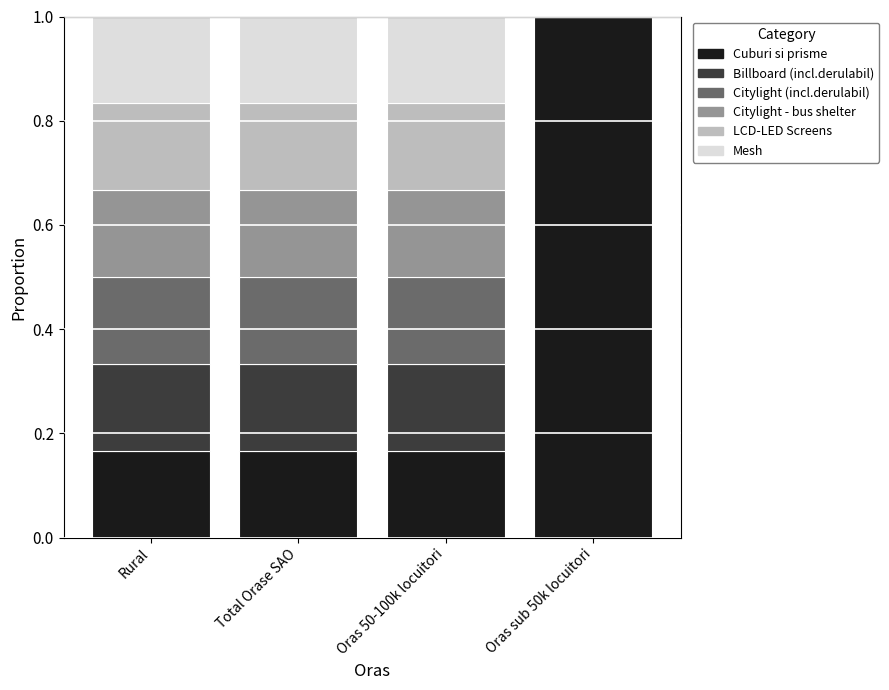

At which label does Cuburi si prisme reach its peak?

Oras sub 50k locuitori